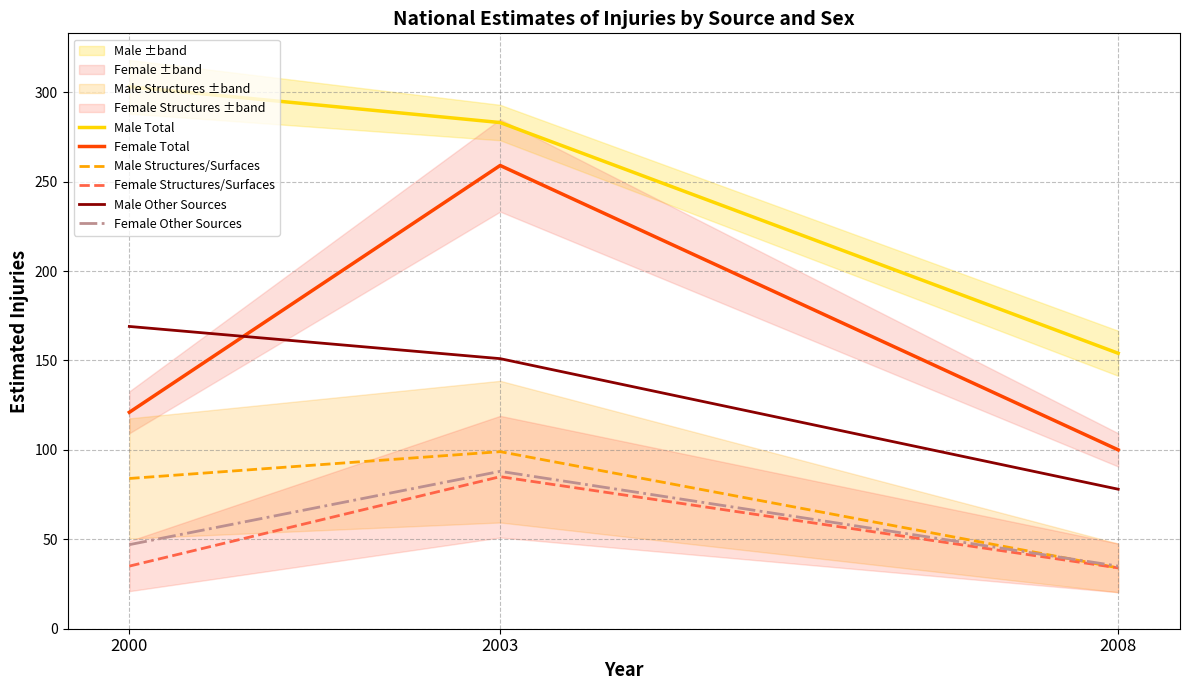

Rank the series by their maximum value, from lowest to highest.

Female Structures/Surfaces, Female Other Sources, Male Structures/Surfaces, Male Other Sources, Female Total, Male Total